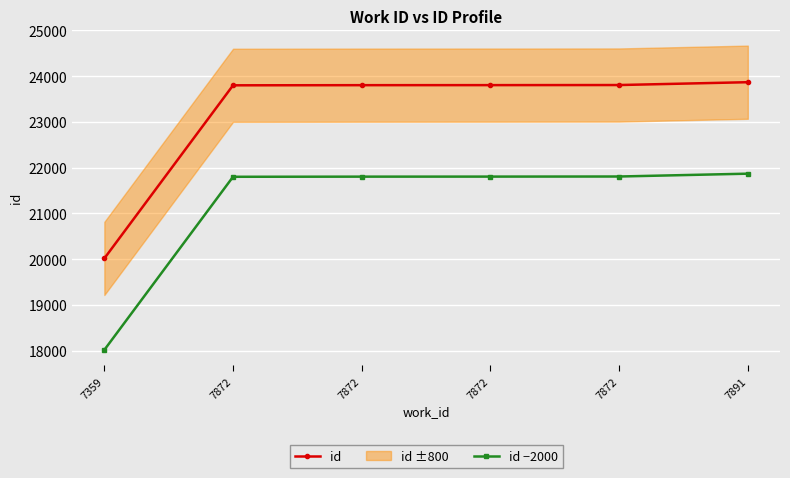

How many values in the id series are below 23804?

3